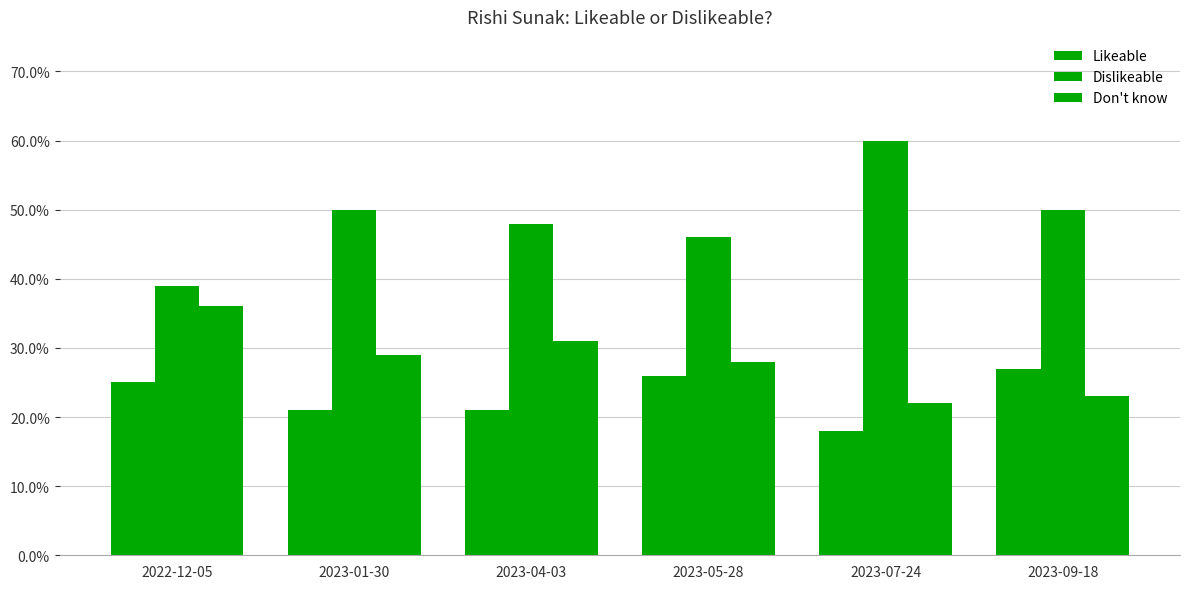

Count the Don't know values in the range 0 to 1.

6